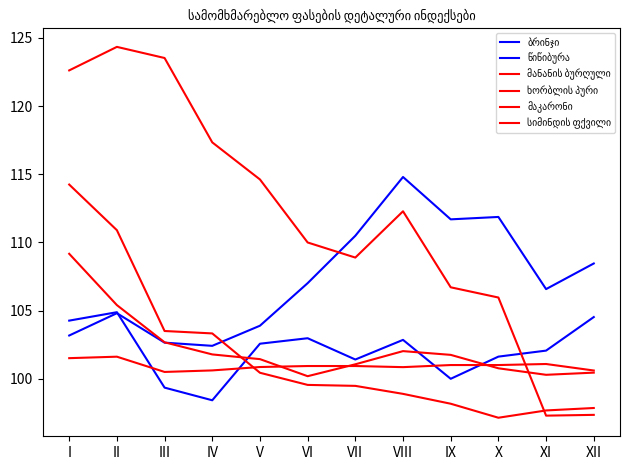

Rank the categories by წიწიბურა value from highest to lowest.

VIII, X, IX, VII, XII, VI, XI, II, V, I, III, IV